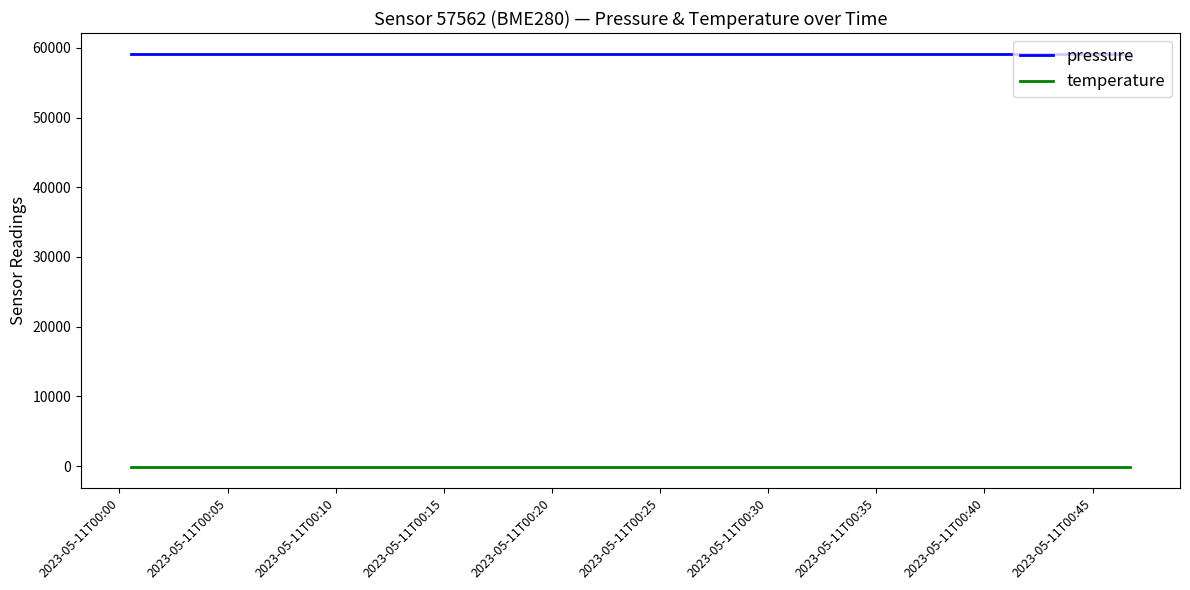

What is the minimum value for pressure?

59163.3